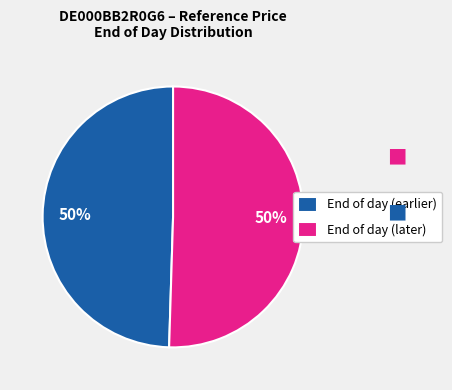

What percentage is the End of day (earlier) slice, to the nearest percent?

50%